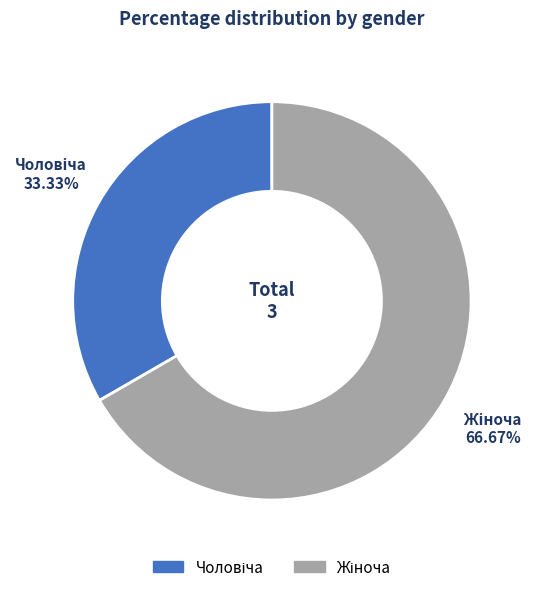

How many slices are in this pie chart?

2